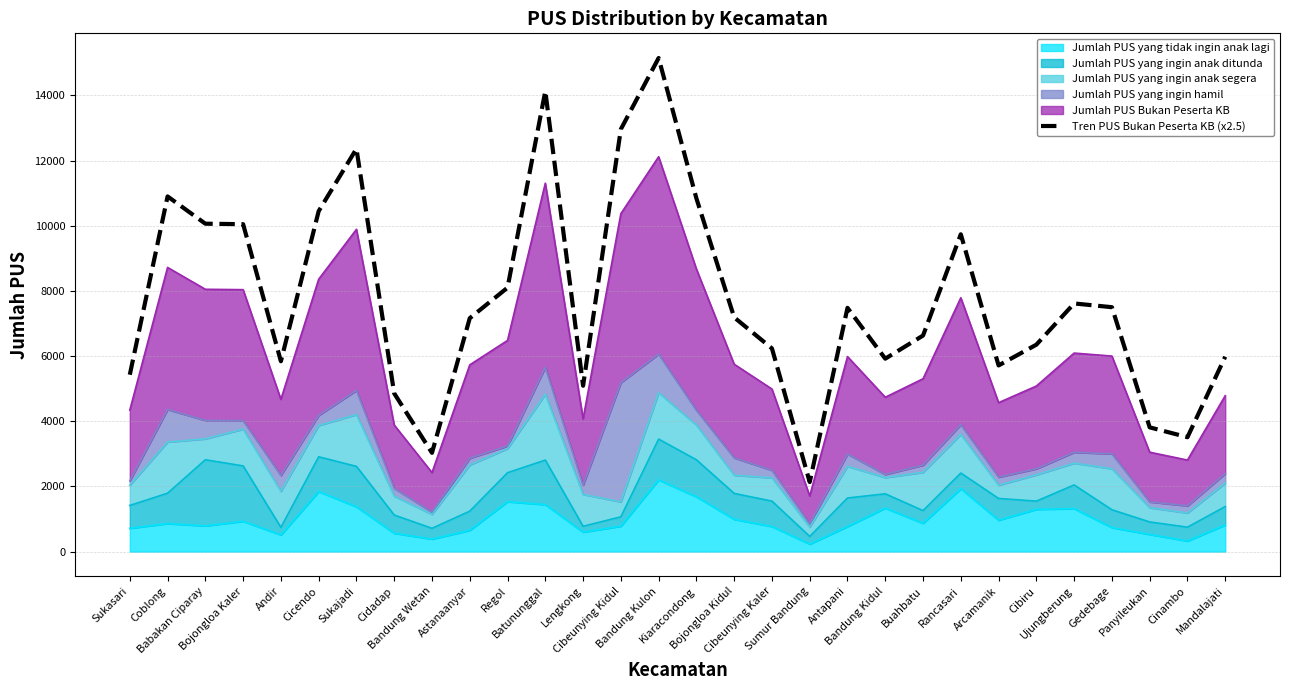

Rank the categories by value from lowest to highest.

Sumur Bandung, Bandung Wetan, Cinambo, Panyileukan, Cidadap, Lengkong, Sukasari, Arcamanik, Andir, Bandung Kidul, Mandalajati, Cibeunying Kaler, Cibiru, Buahbatu, Astanaanyar, Bojongloa Kidul, Antapani, Gedebage, Ujungberung, Regol, Rancasari, Bojongloa Kaler, Babakan Ciparay, Cicendo, Kiaracondong, Coblong, Sukajadi, Cibeunying Kidul, Batununggal, Bandung Kulon